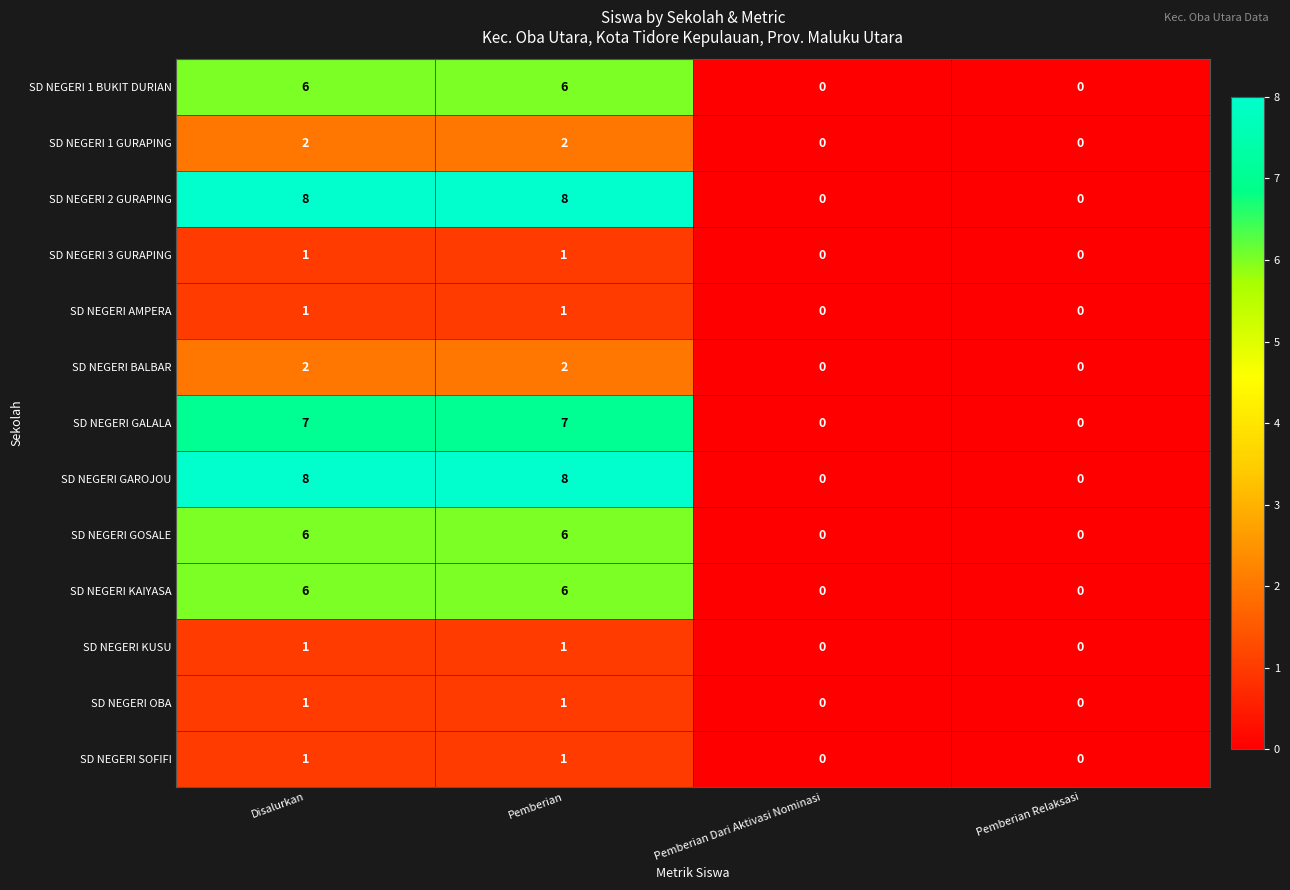

What is the total value across all series at Pemberian?

50